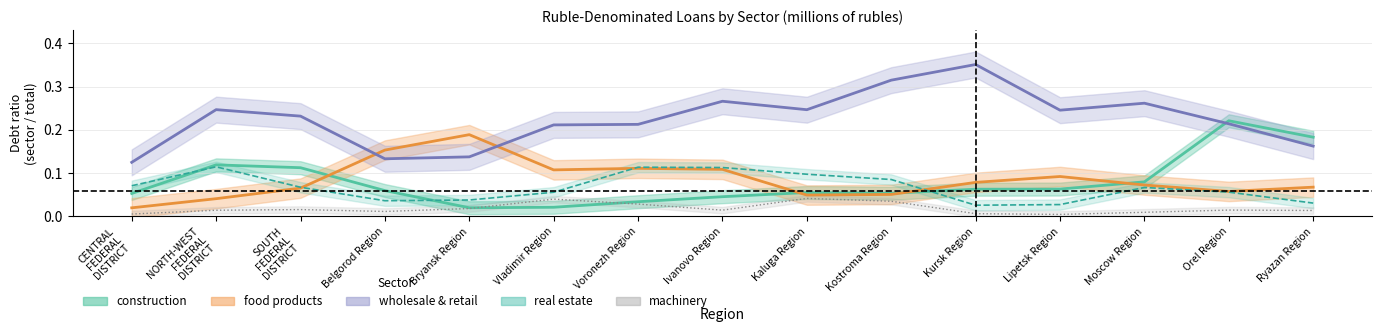

Which category has the lowest value across all series?

Lipetsk Region